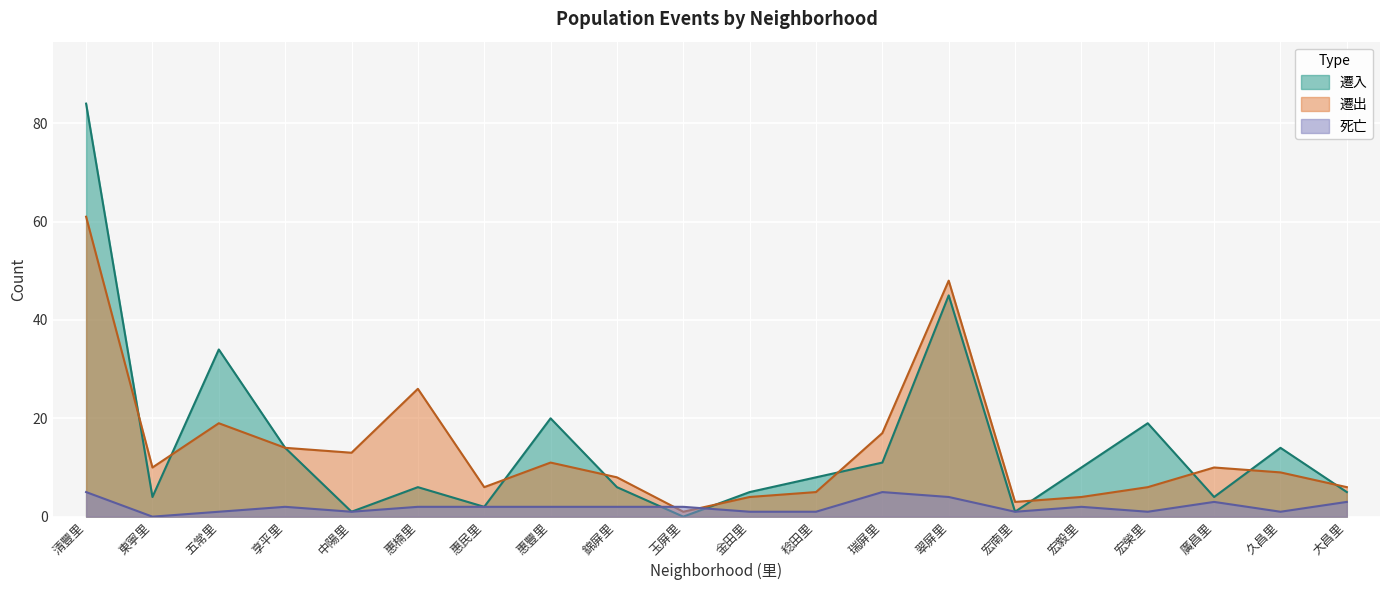

How many distinct data groups are displayed?

3